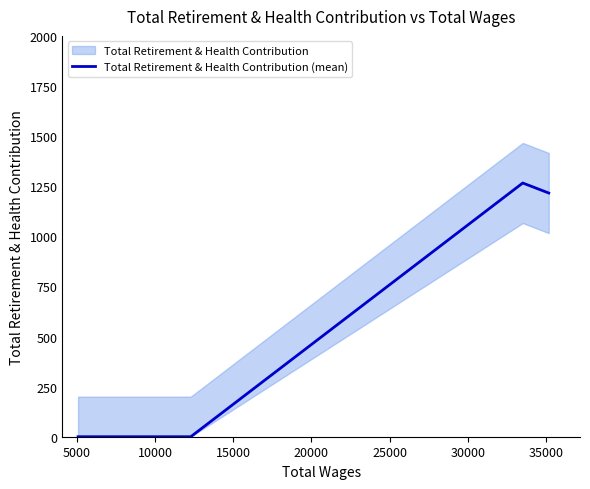

Between 5000 and 15000, which is larger?

15000